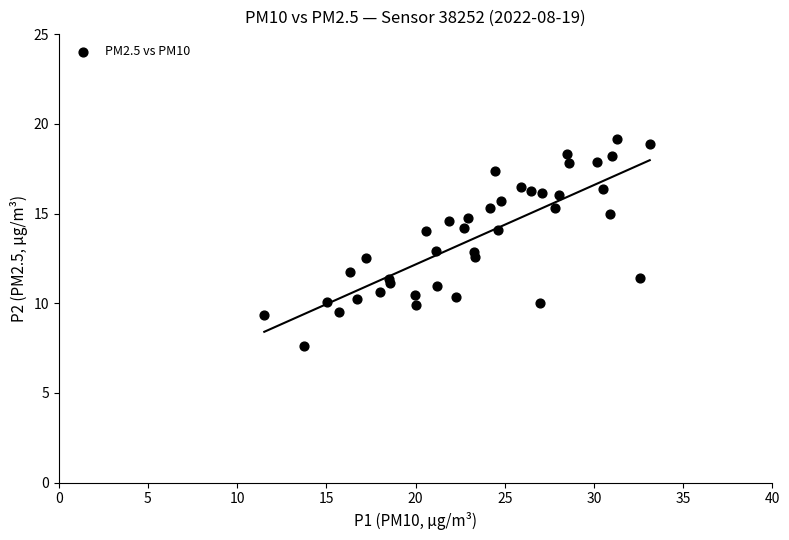

What is the range of X values (max minus min)?

21.6